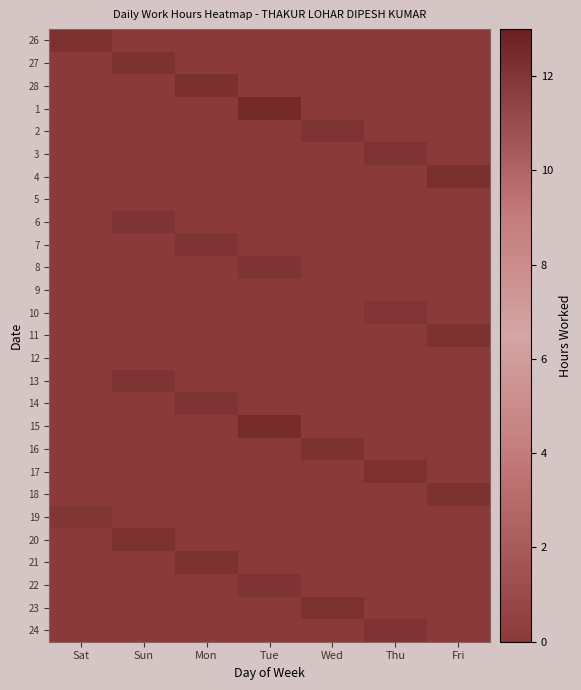

Between Sat and Tue, which is larger?

Sat